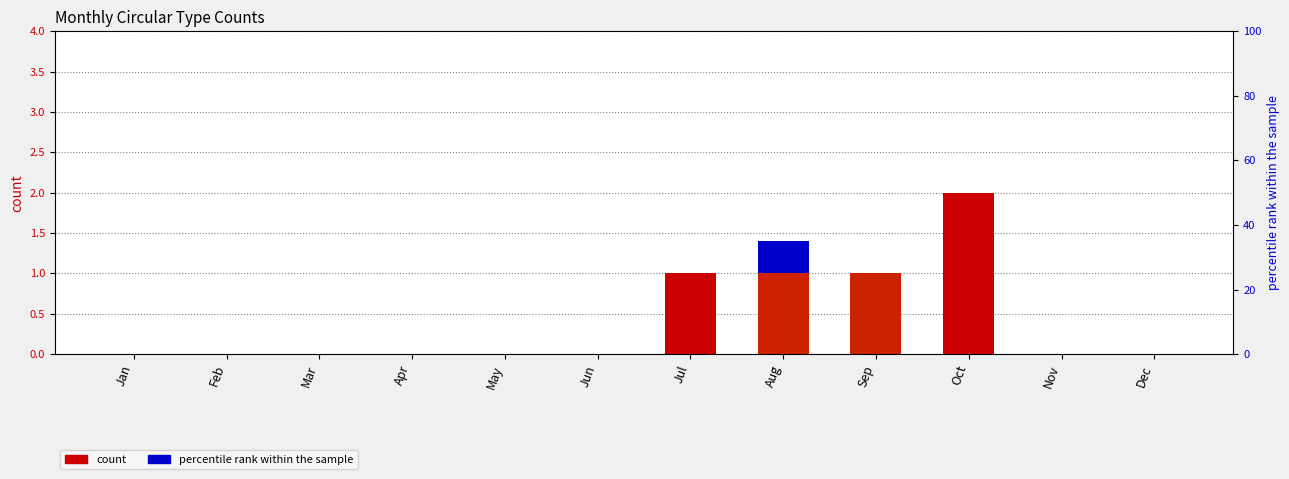

Is it true that Followup equals 0.3 at Apr?

False